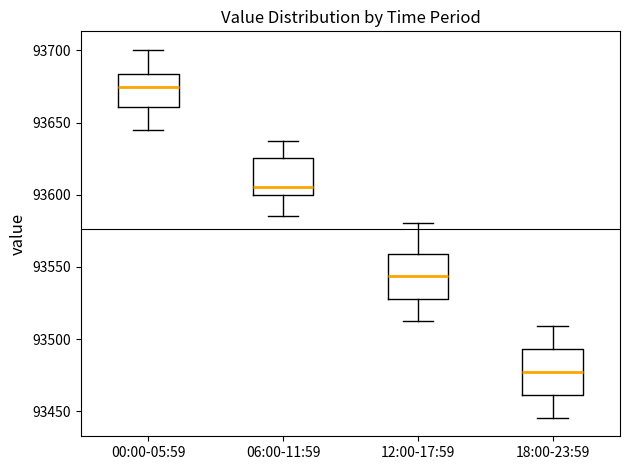

Reading left to right, transcribe this box plot: for each box, give where its median line is, the range the box spans, and where its two whiskers end, as read against the y-axis. The values are not printed on the chart, so give them approximately, as read against the axis.

00:00-05:59: median 93675, box 93660 to 93685, whiskers 93645 to 93700
06:00-11:59: median 93605, box 93600 to 93625, whiskers 93585 to 93635
12:00-17:59: median 93545, box 93530 to 93560, whiskers 93510 to 93580
18:00-23:59: median 93475, box 93460 to 93495, whiskers 93445 to 93510